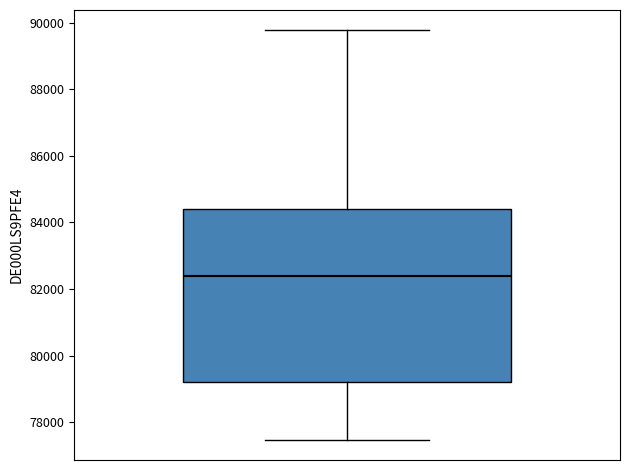

Transcribe this box plot: give where the median line is, the range the box spans, and where the two whiskers end, as read against the y-axis. The values are not printed on the chart, so give them approximately, as read against the axis.

median 82400, box 79200 to 84400, whiskers 77400 to 89800